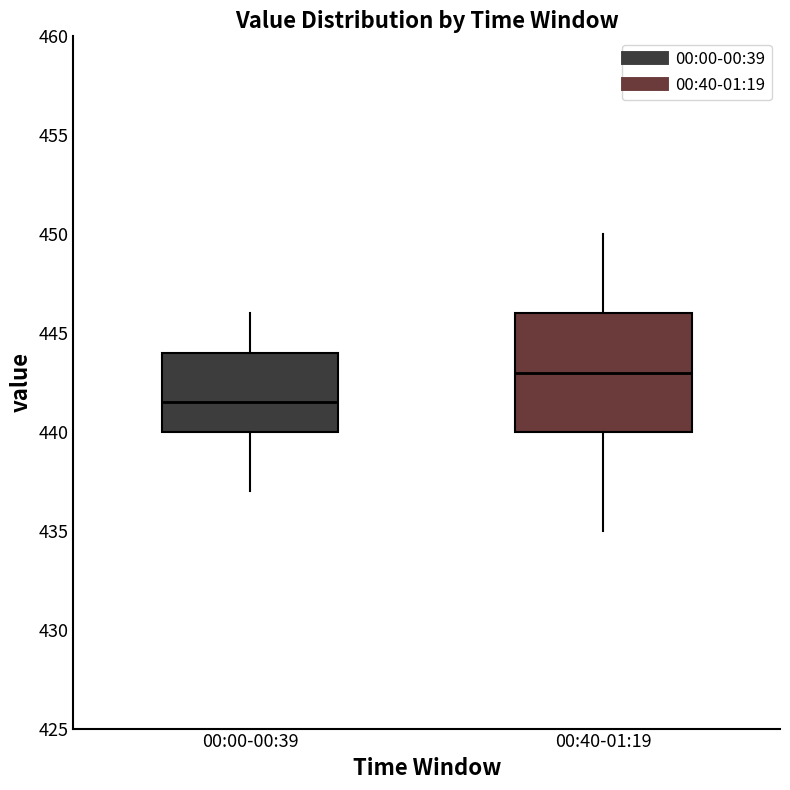

Which box has the highest median line?

00:40-01:19